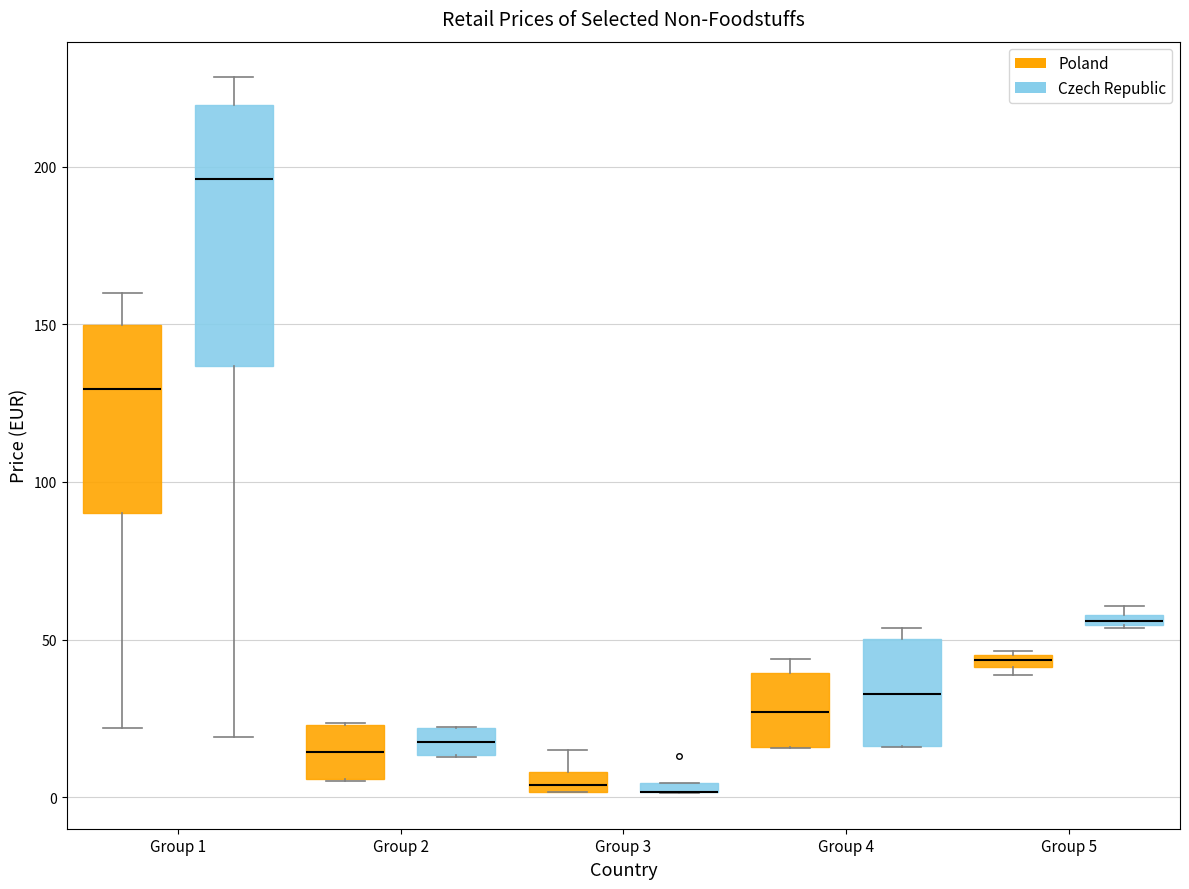

Comparing the boxes themselves (not the whiskers), which one is the tallest?

Group 1 (Czech Republic)